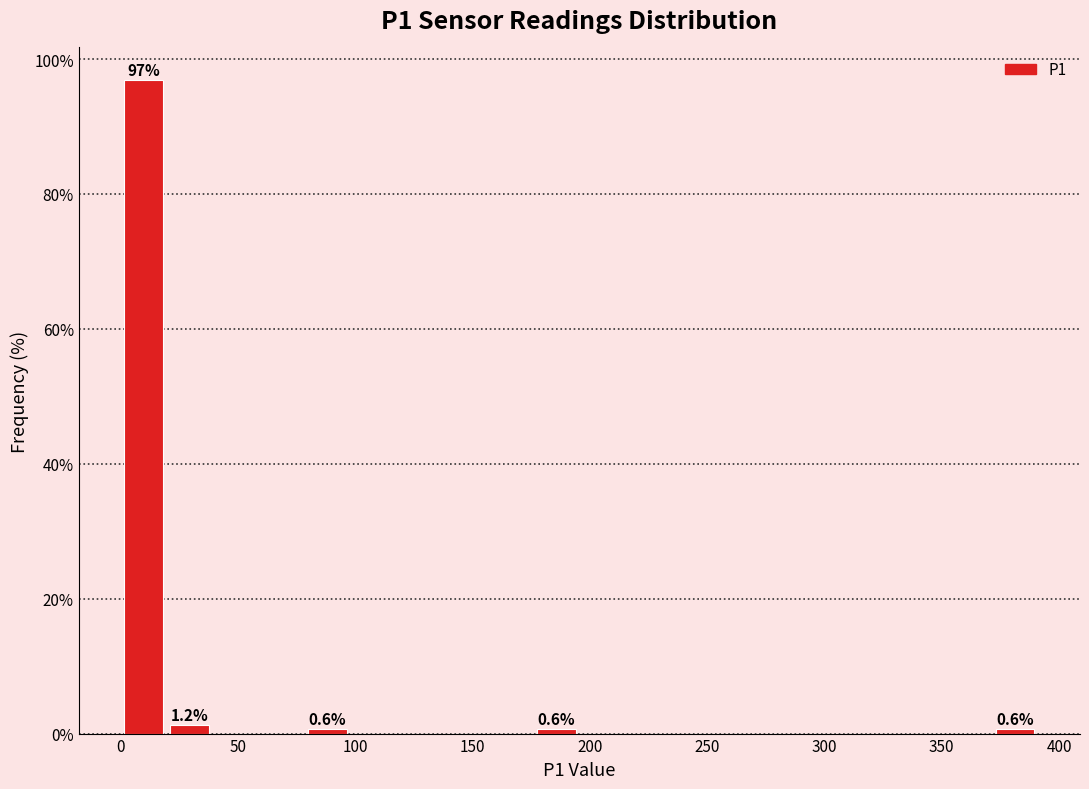

Around what value on the x-axis is the tallest bar? Give the approximate position of its centre, as read against the axis.

10